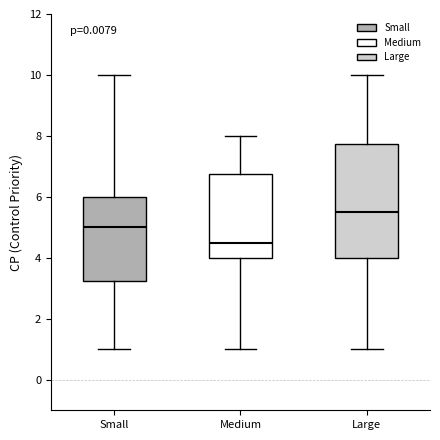

Where is the lower edge of the box for Small on the y-axis? The values are not printed on the chart, so give them approximately, as read against the axis.

3.2